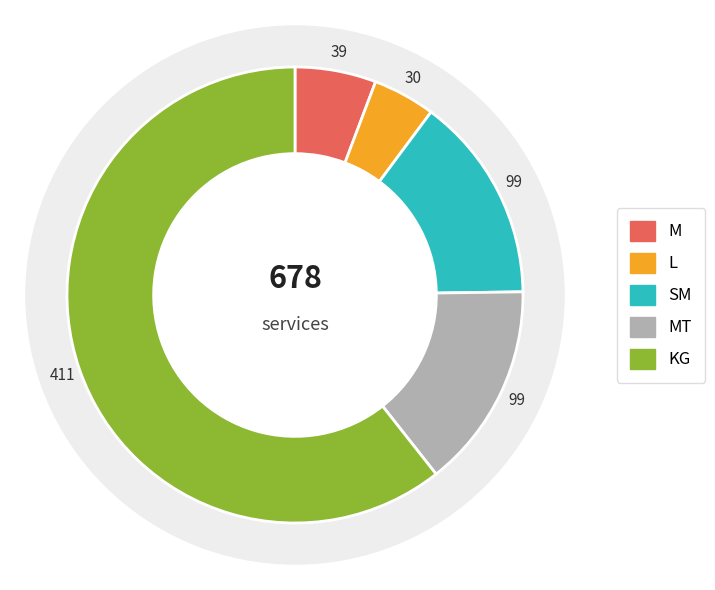

To the nearest percent, what percentage of the pie is SM?

15%